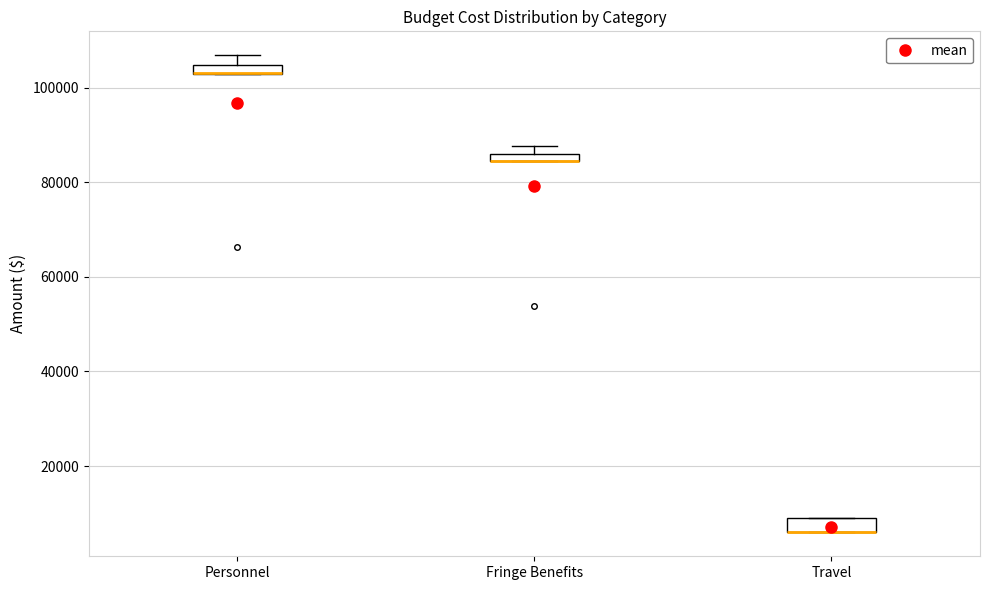

Where is the lower edge of the box for Personnel on the y-axis? The values are not printed on the chart, so give them approximately, as read against the axis.

102000